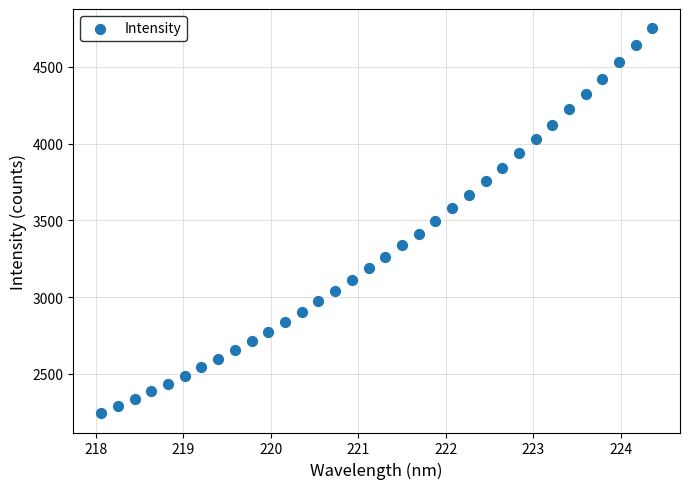

What is the range of Y values (max minus min)?

2508.7